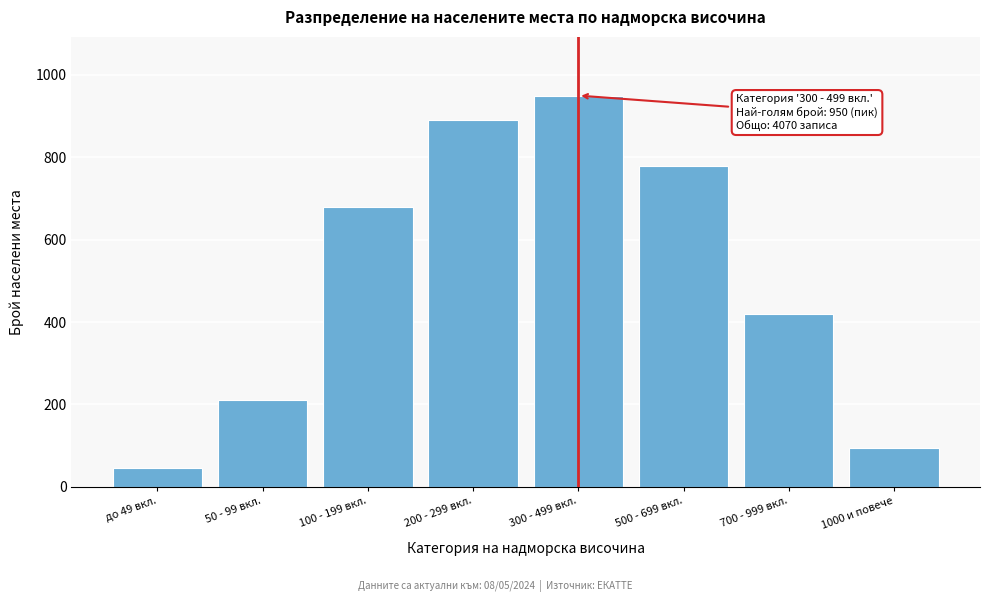

Reading left to right, list all the values displayed in this chart.

45	210	680	890	950	780	420	95